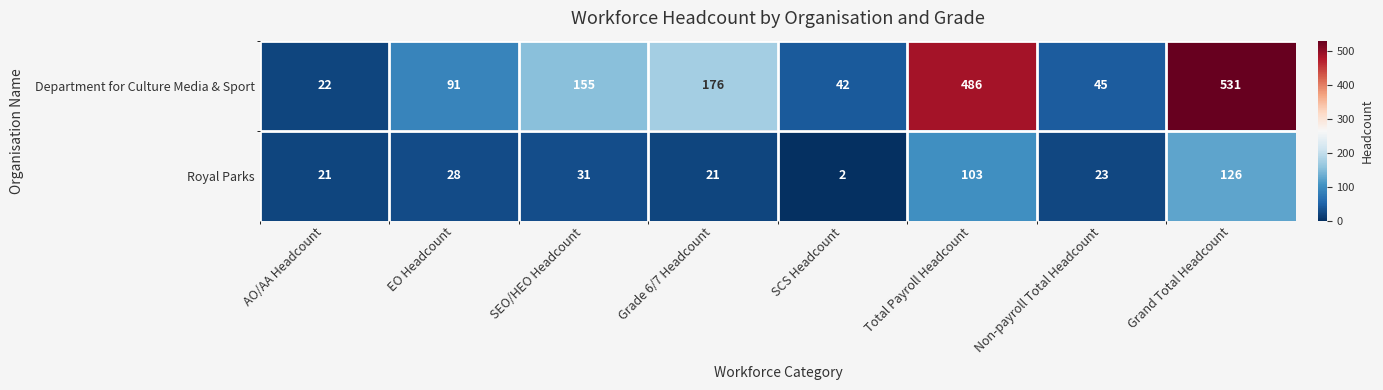

What is the lowest value of the Department for Culture Media & Sport series?

22